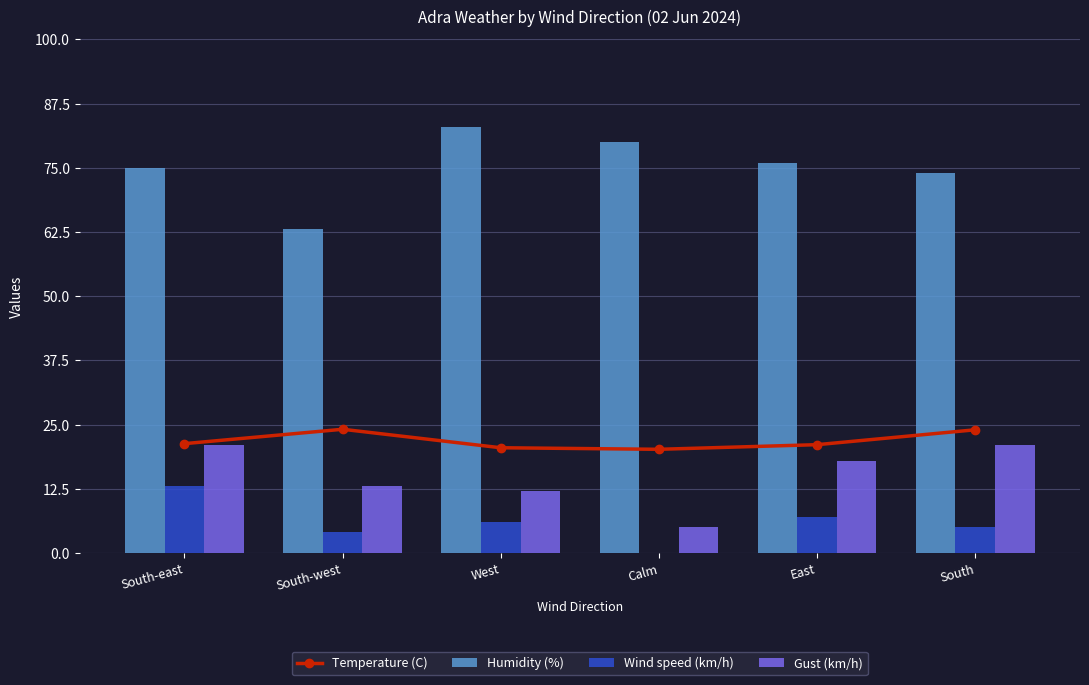

True or false: Temperature (C) has a value of 29.3 at East.

False